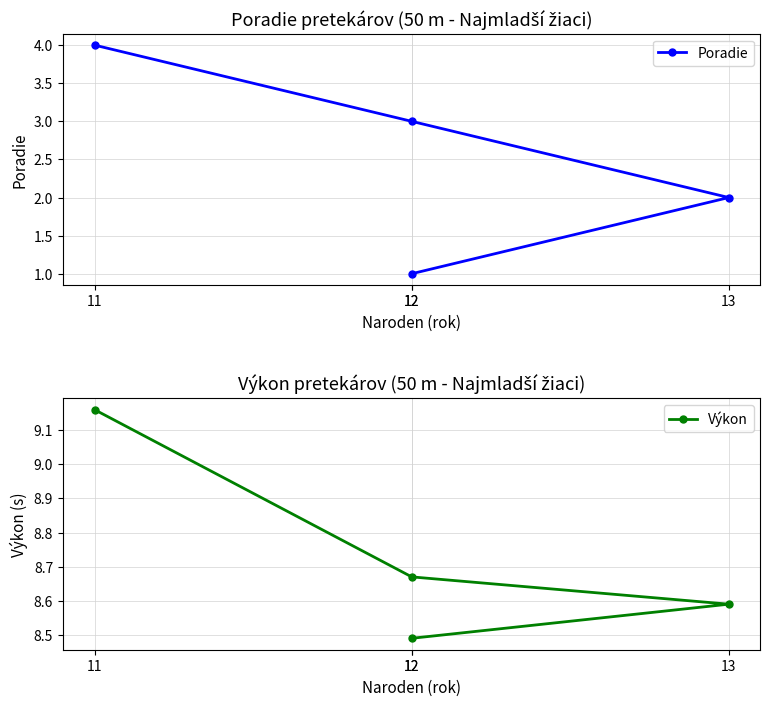

What is the maximum value for Výkon?

9.2